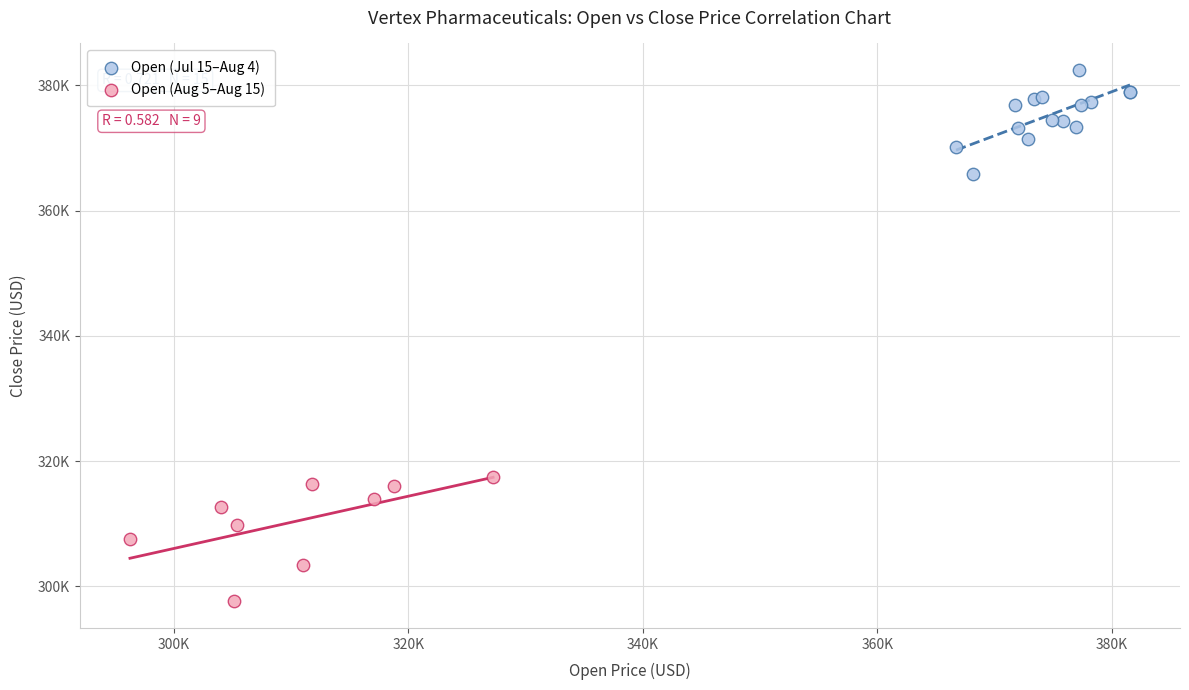

Which series has the largest Y range (max minus min)?

Open (Aug 5–Aug 15)